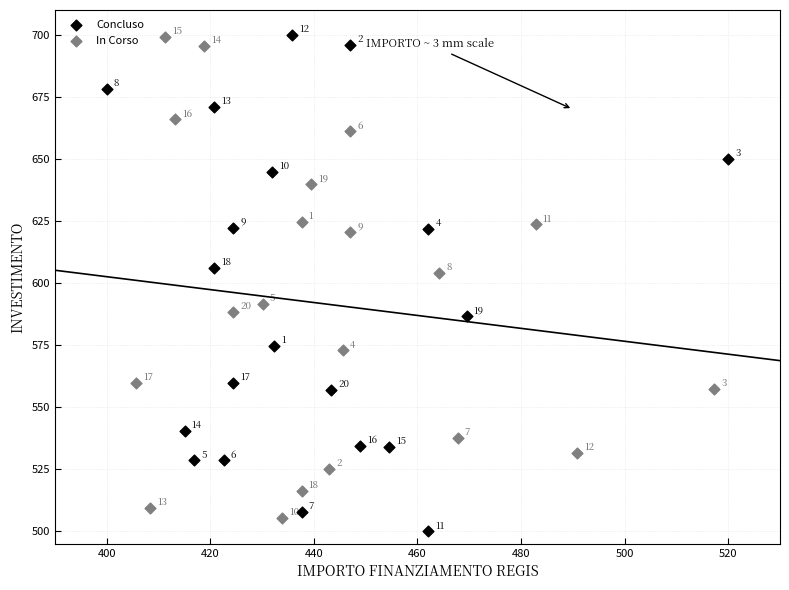

Which series has the largest Y range (max minus min)?

Concluso